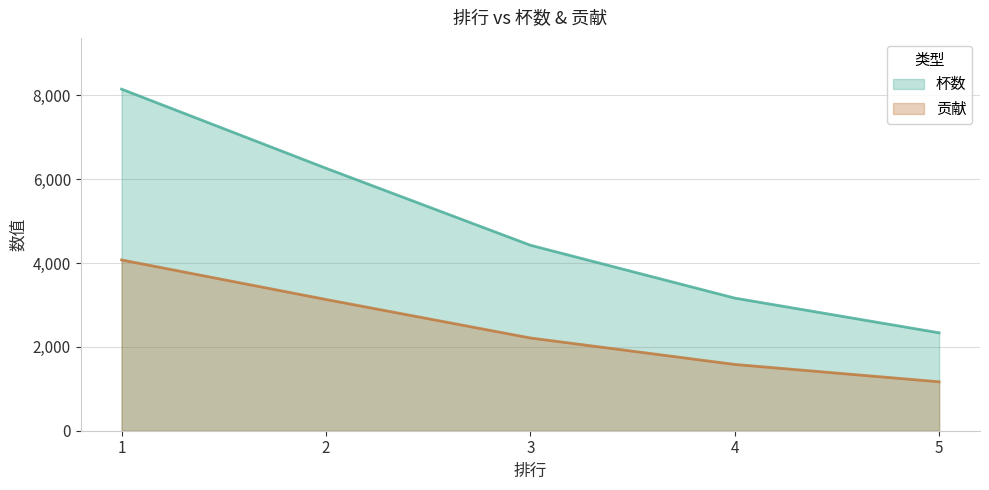

True or false: 杯数 has a value of 6260 at 2.

True